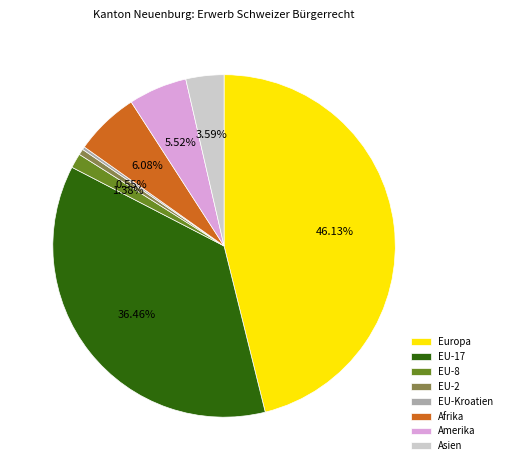

Approximately how many times larger is the value at Afrika compared to EU-8?

4.4